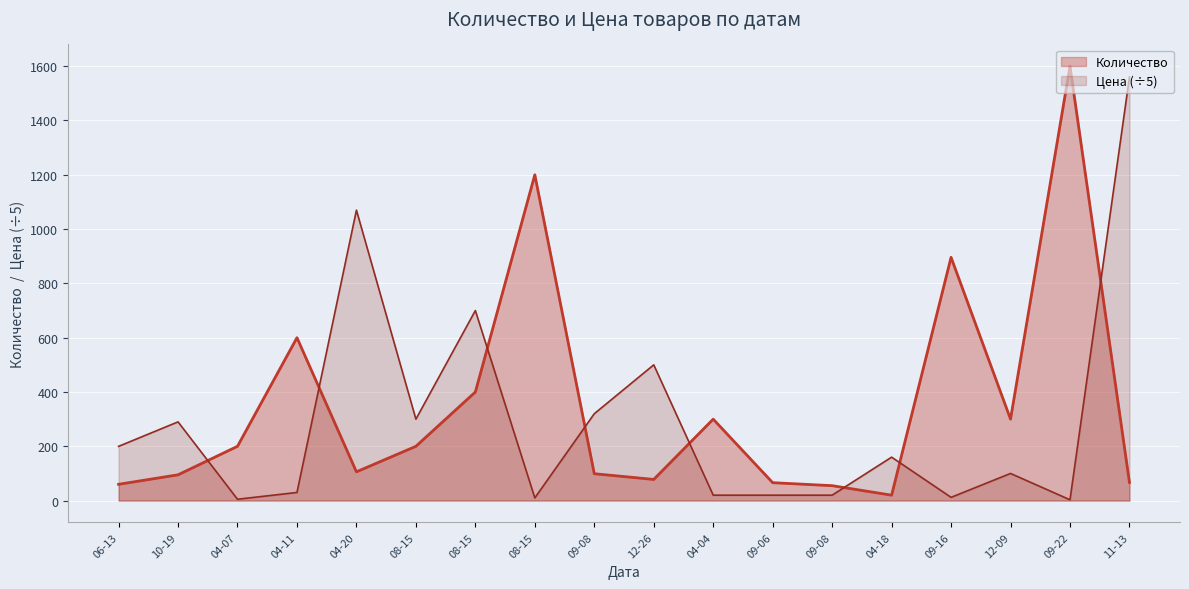

Which series has the largest total across all categories?

Количество